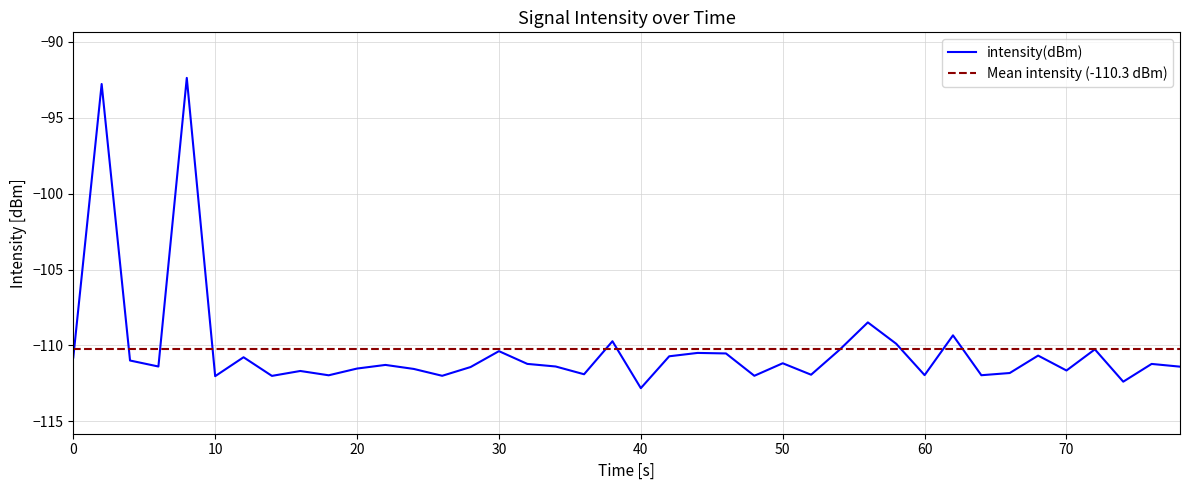

What is the lowest value of the intensity(dBm) series?

-112.8